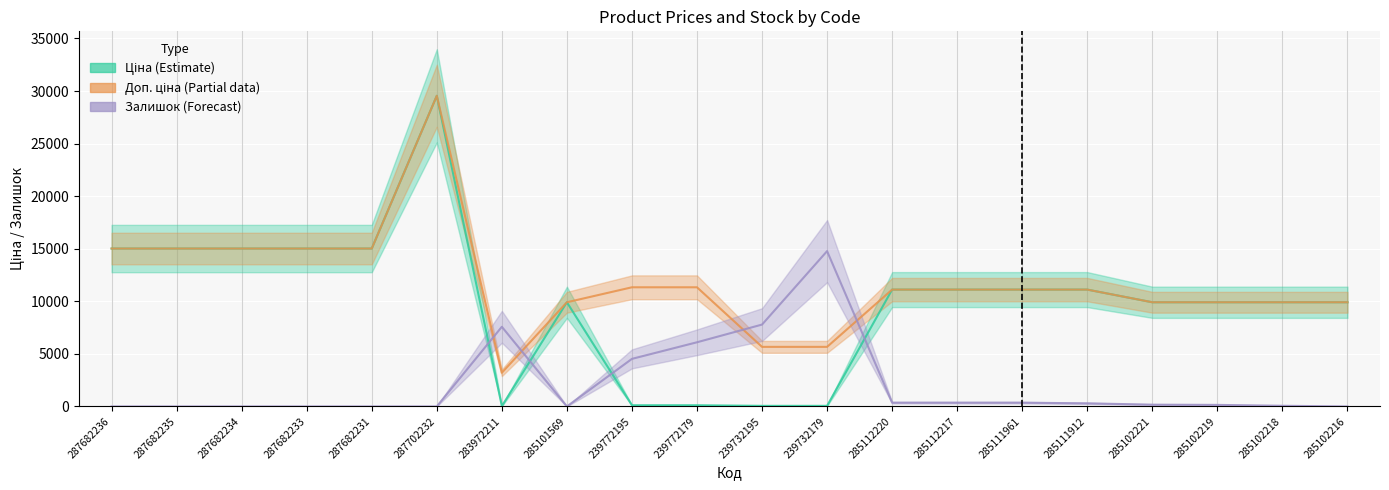

What is the value of the Залишок point at the 18th from the left?

147.3